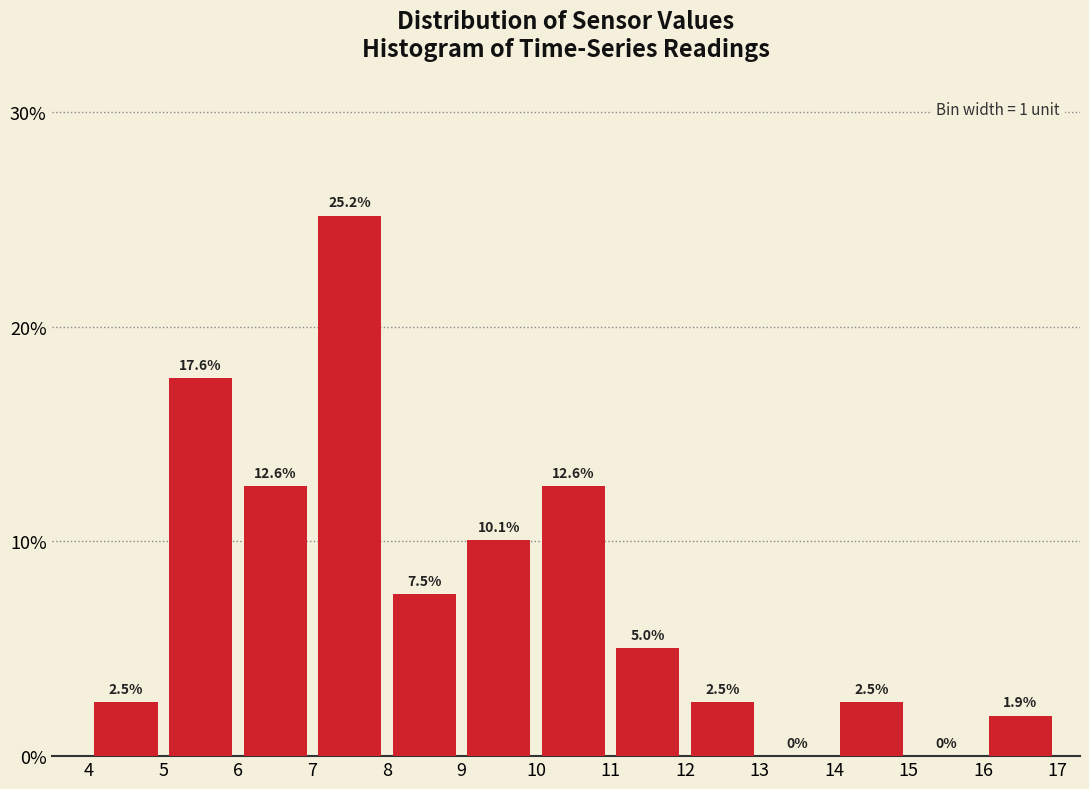

Over which range of the x-axis is the bar tallest?

7 to 8